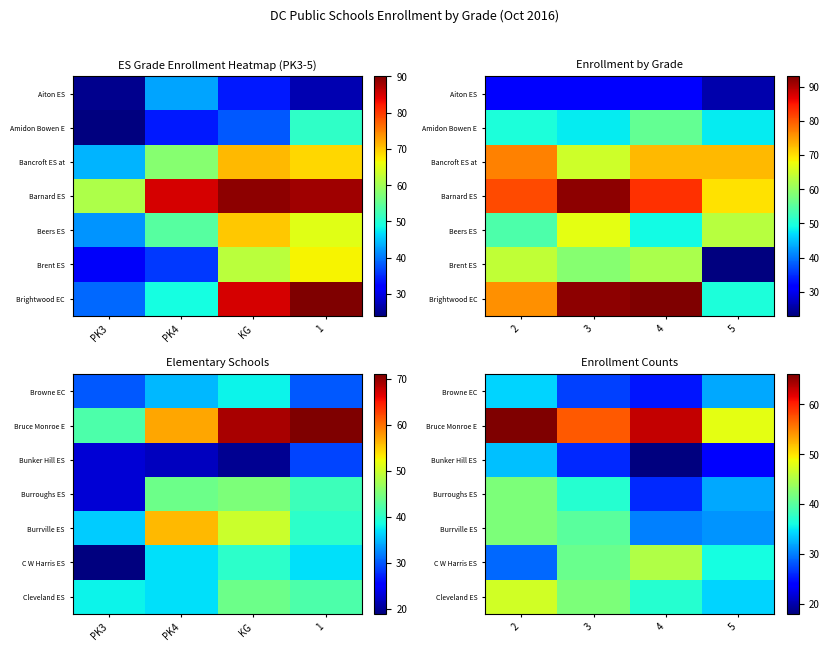

What is the sum of the C W Harris ES values at 5 and 3?

77